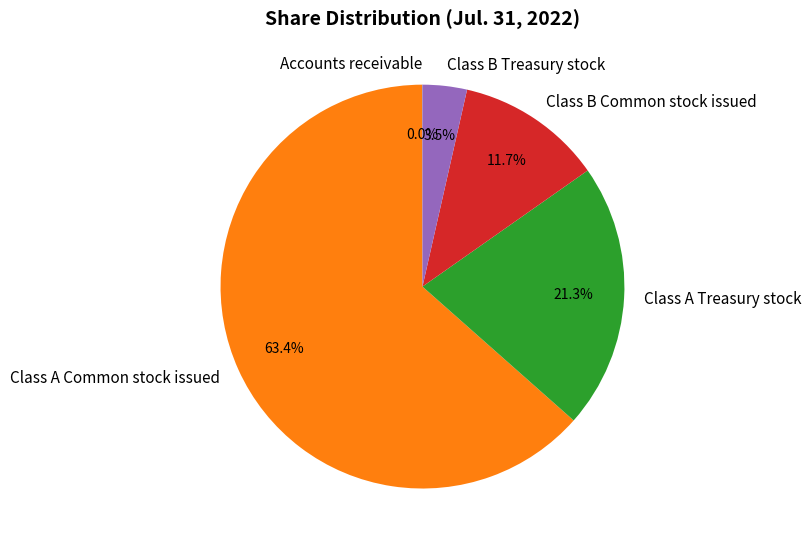

What is the ratio of the value at Class A Treasury stock to the value at Class A Common stock issued?

0.3